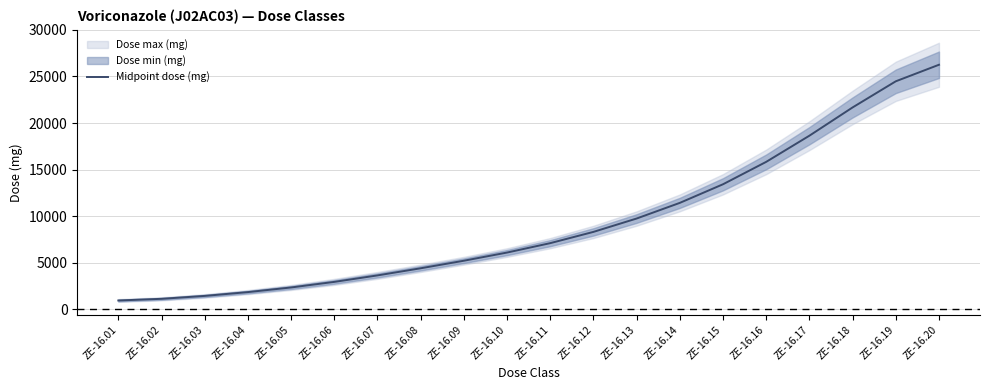

True or false: the data shows 4417.4 at ZE-16.08.

True